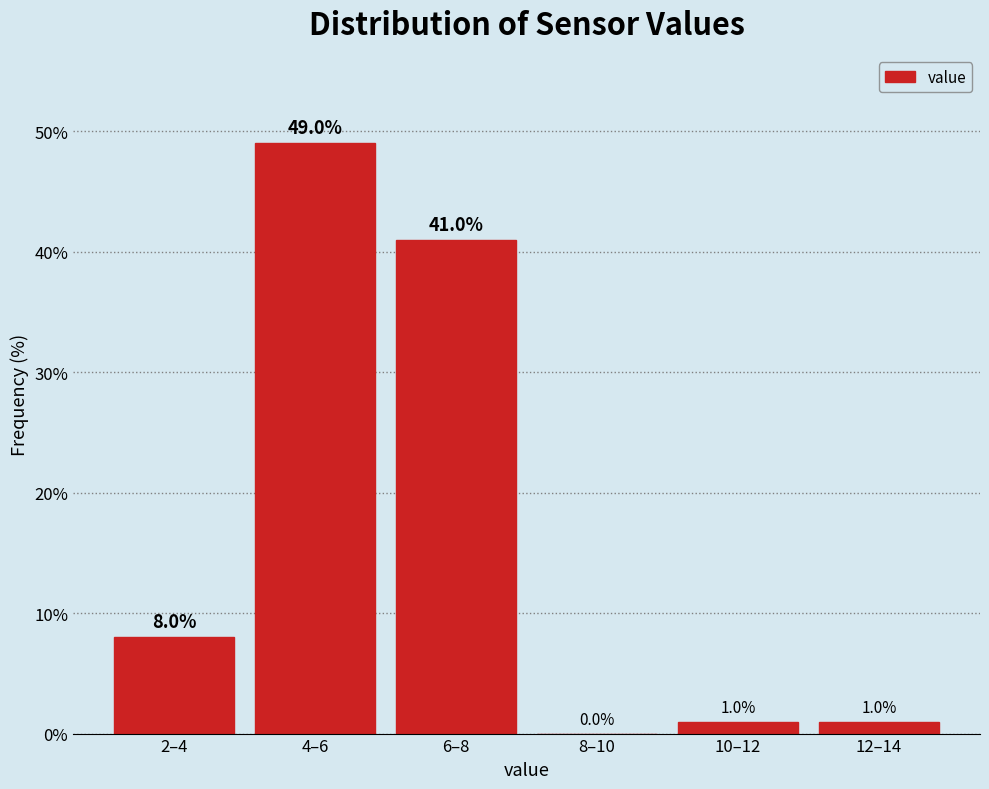

Reading right to left, what are all the values shown in this chart?

12–14=1	10–12=1	8–10=0	6–8=41	4–6=49	2–4=8